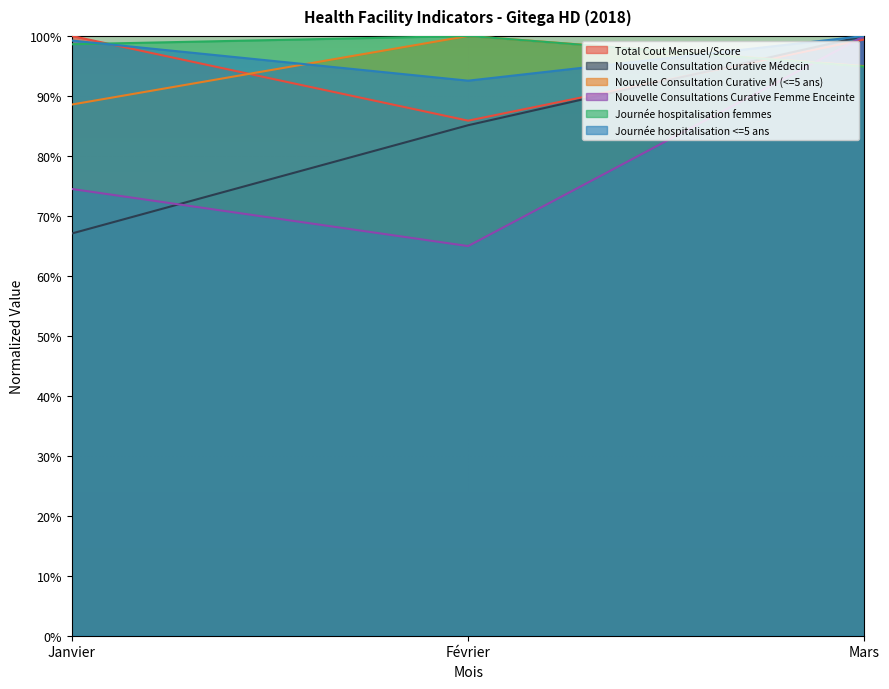

Between Janvier and Février, which series saw the biggest shift?

Nouvelle Consultation Curative Médecin